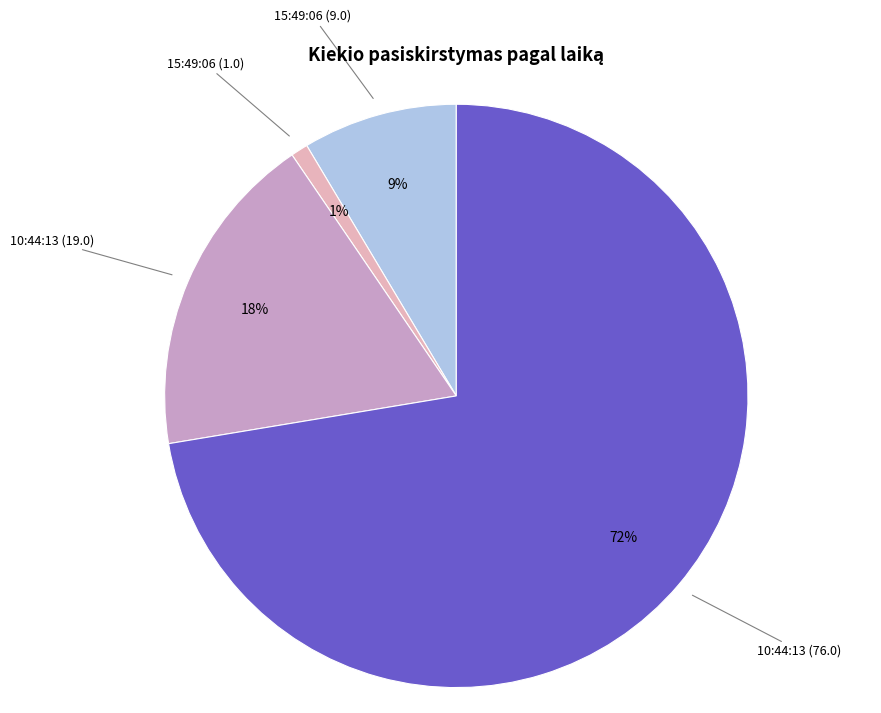

To the nearest percent, what portion does 10:44:13 (19.0) represent?

18%